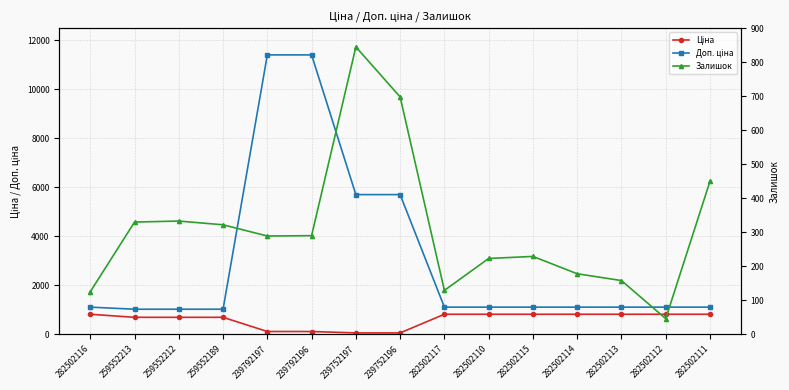

What is the difference between the Ціна values at 282502111 and 259552189?

124.8